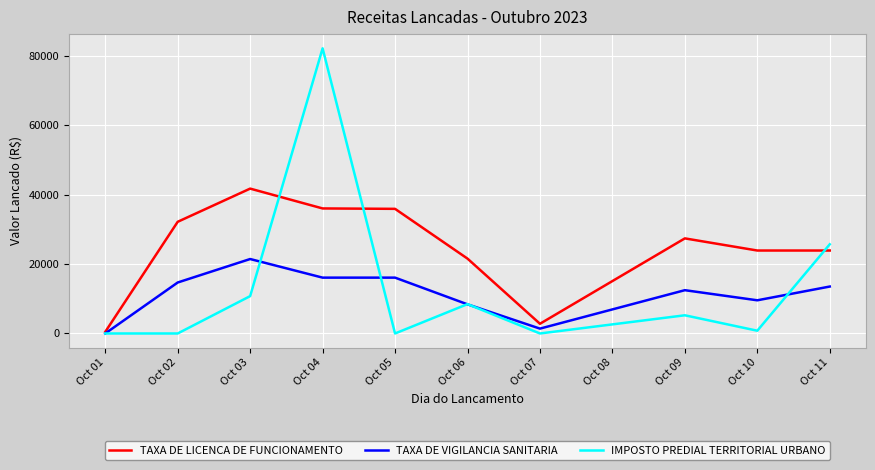

The TAXA DE VIGILANCIA SANITARIA series shows 21431.6 at Oct 03. True or false?

True